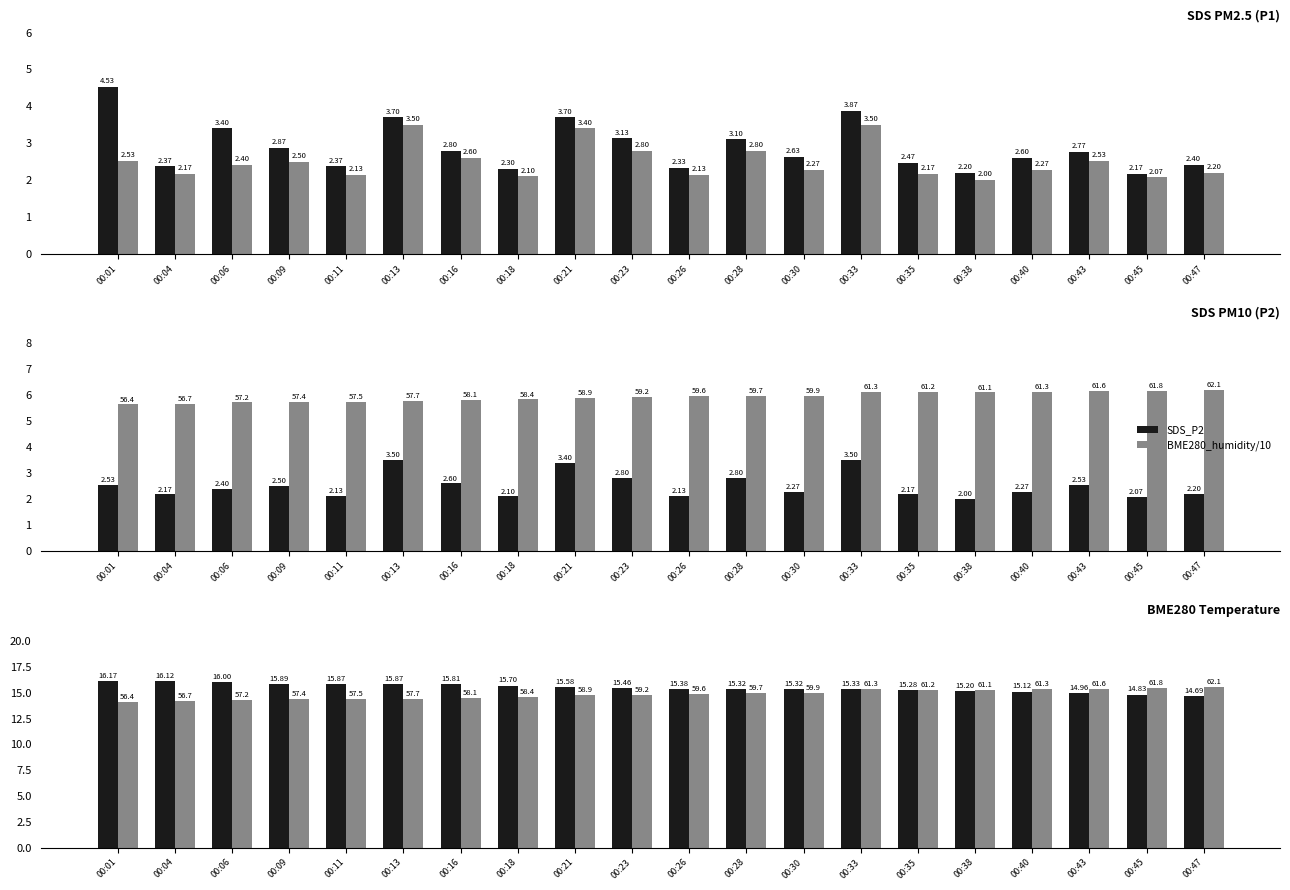

What is the difference between the highest and lowest values at 00:30?

13.1